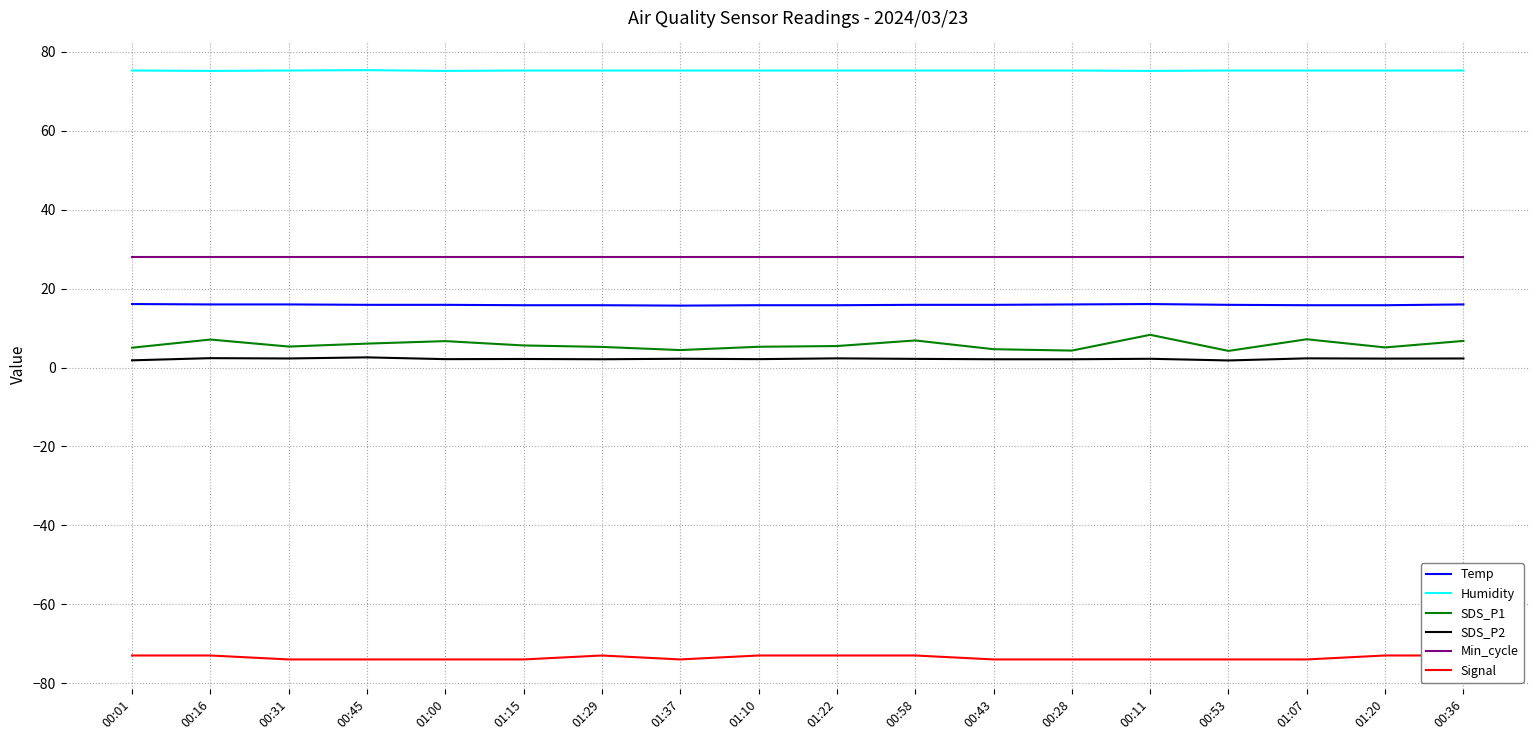

At how many categories does at least one series exceed 22?

18